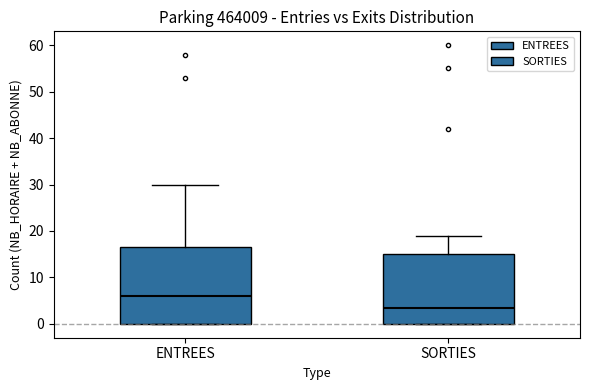

Which box's median line is the lowest?

SORTIES